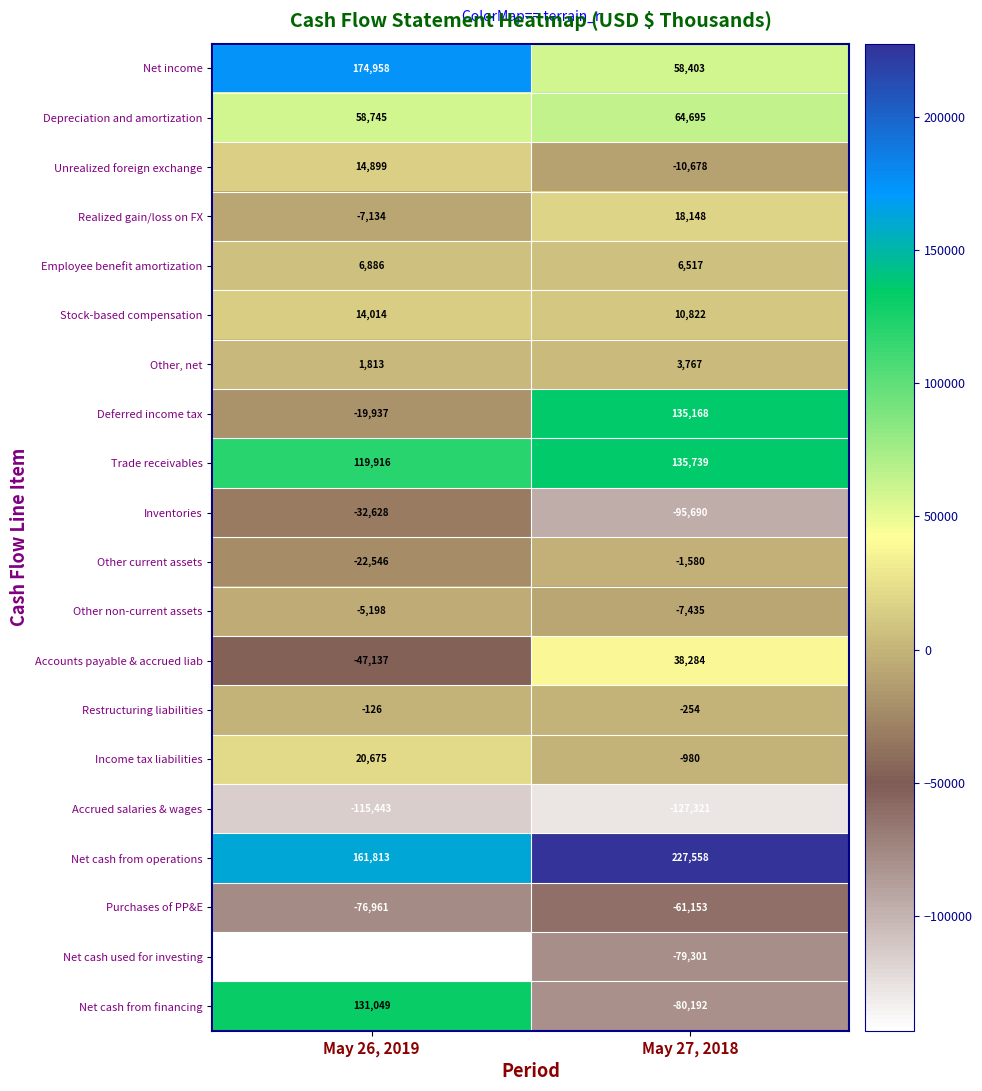

Which series has the widest spread of values?

Net cash from financing